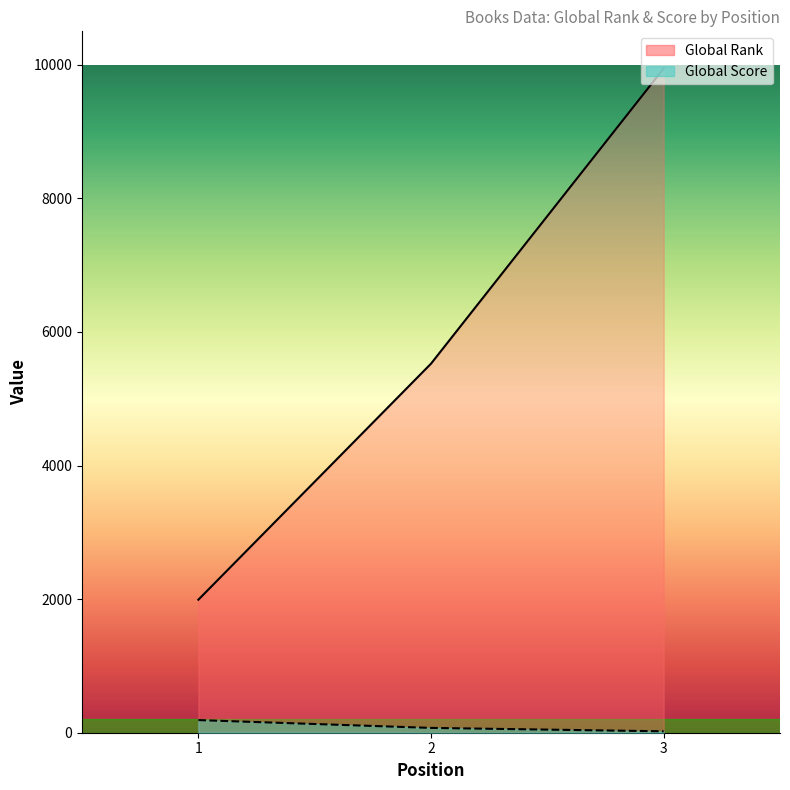

Does the chart have visible grid lines?

No